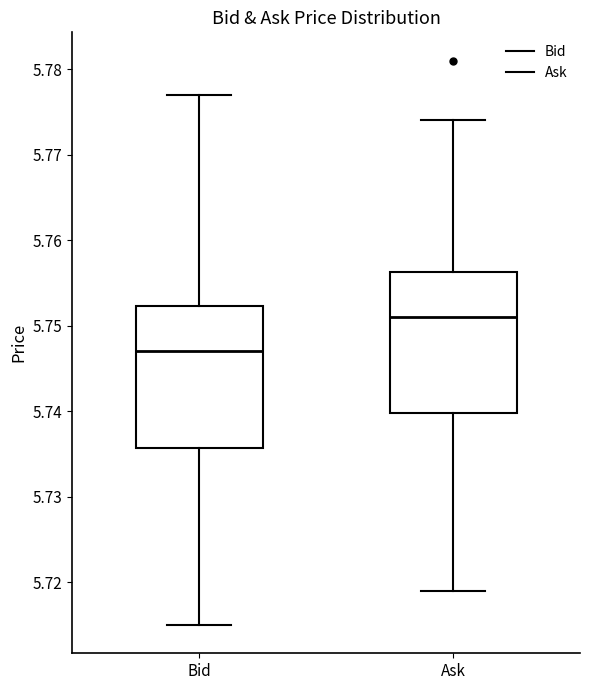

Reading left to right, read every box against the y-axis: the position of its median line, the range the box covers, and the ends of its whiskers. The values are not printed on the chart, so give them approximately, as read against the axis.

Bid: median 5.747, box 5.736 to 5.752, whiskers 5.715 to 5.777
Ask: median 5.751, box 5.740 to 5.756, whiskers 5.719 to 5.774